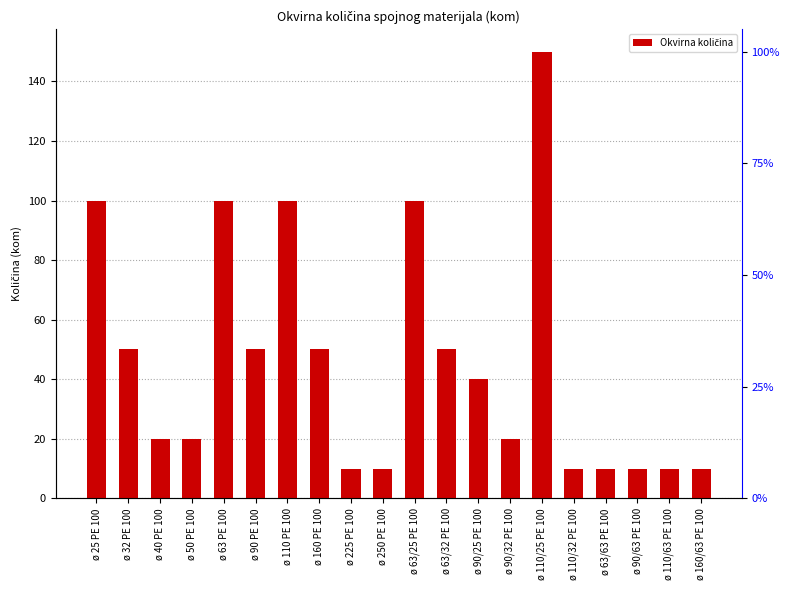

How many data points are above 40?

9